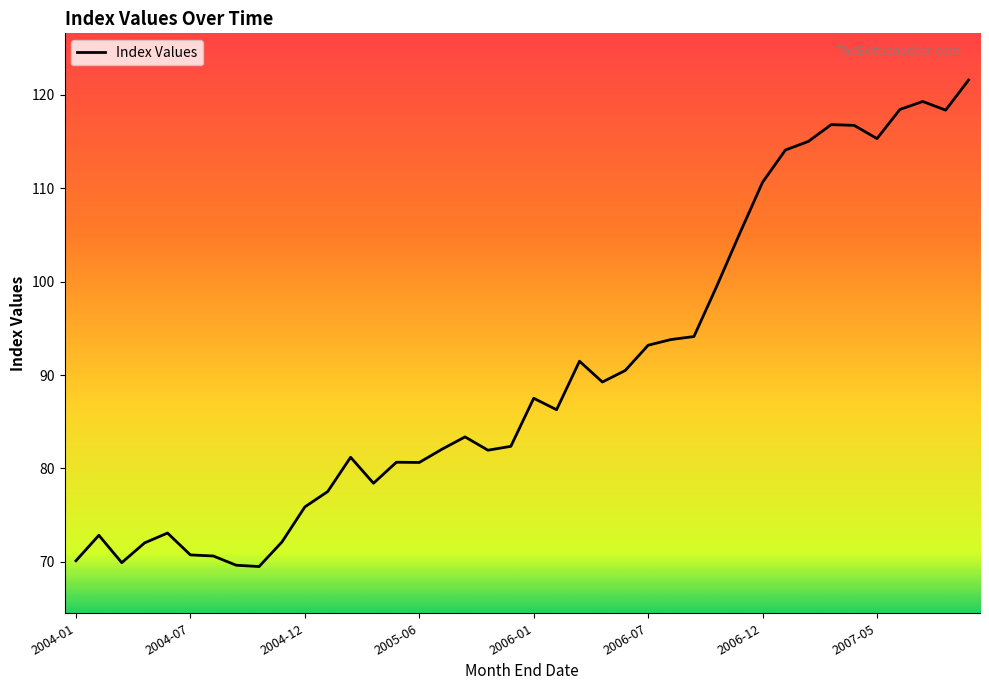

What is the smallest value displayed?

69.5